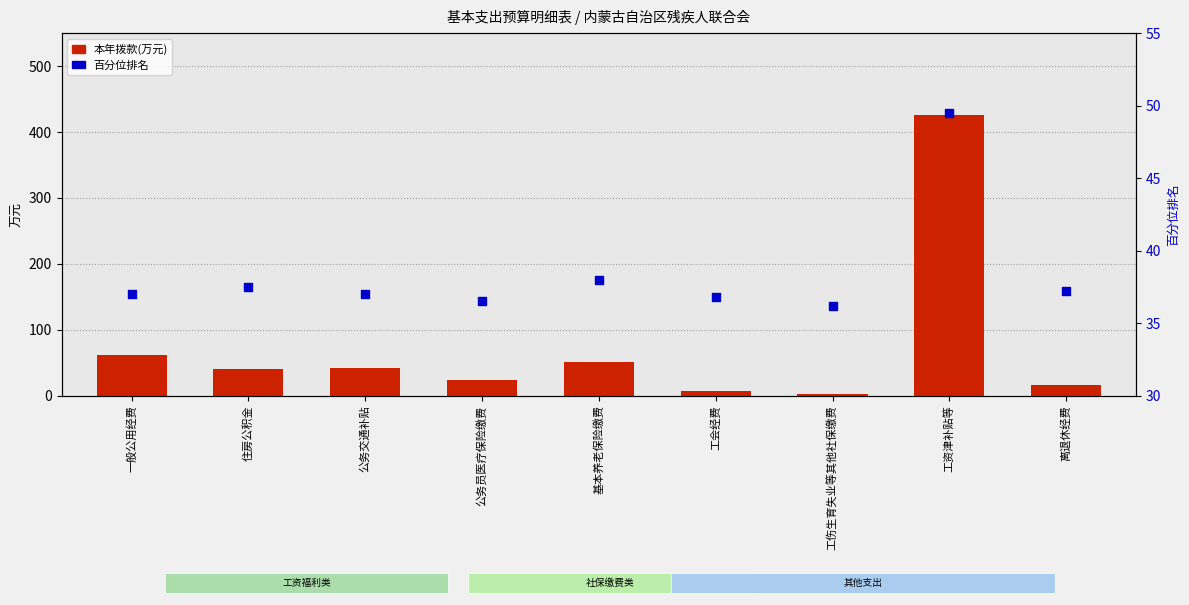

Which series reaches the minimum Y coordinate?

本年拨款(万元)